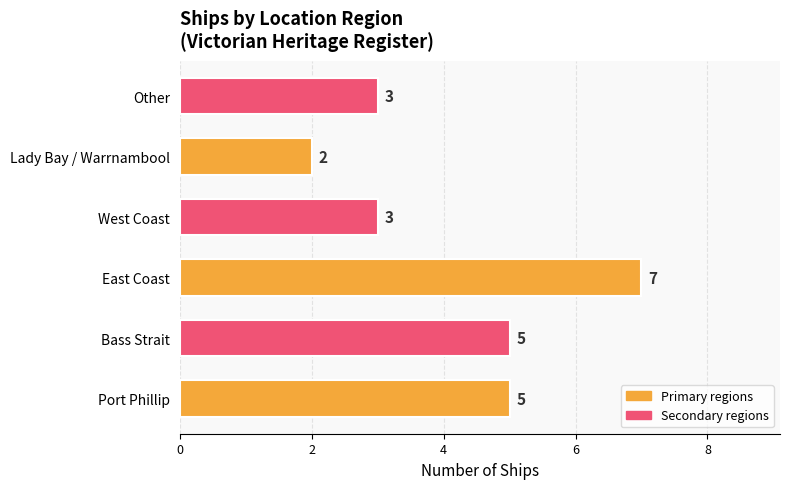

Are the bars horizontal?

Yes